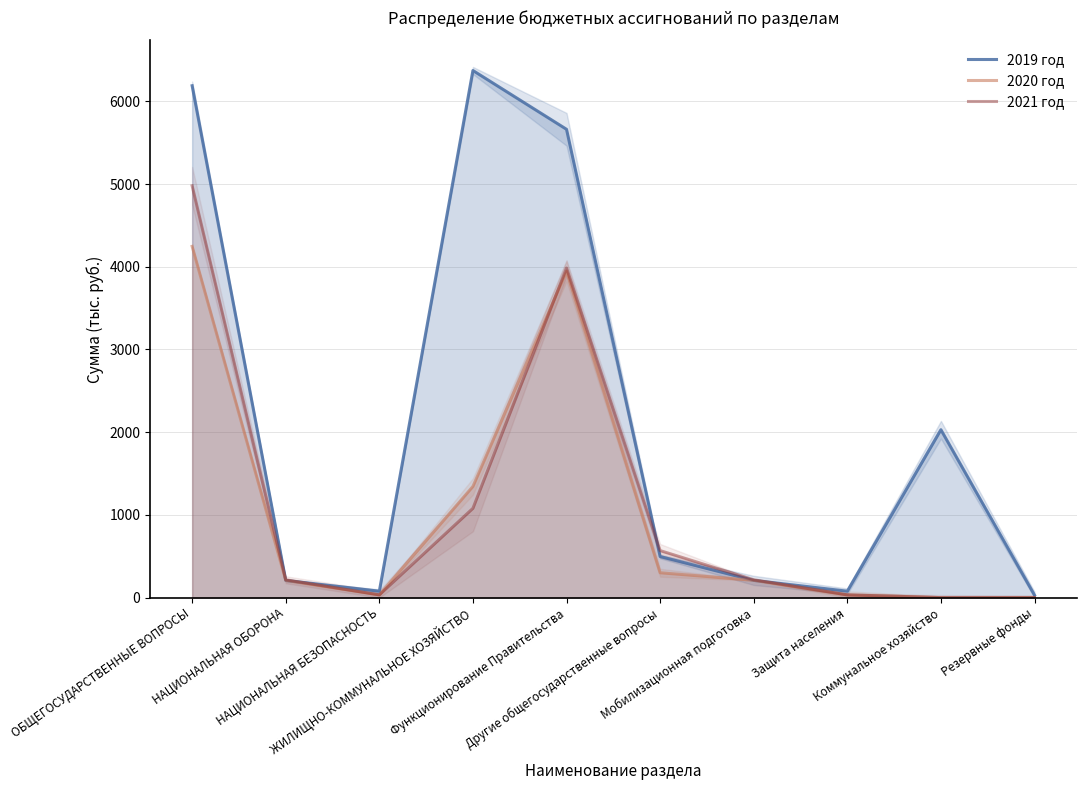

List the labels in order of 2019 год value, smallest first.

Резервные фонды, НАЦИОНАЛЬНАЯ БЕЗОПАСНОСТЬ, Защита населения, НАЦИОНАЛЬНАЯ ОБОРОНА, Мобилизационная подготовка, Другие общегосударственные вопросы, Коммунальное хозяйство, Функционирование Правительства, ОБЩЕГОСУДАРСТВЕННЫЕ ВОПРОСЫ, ЖИЛИЩНО-КОММУНАЛЬНОЕ ХОЗЯЙСТВО